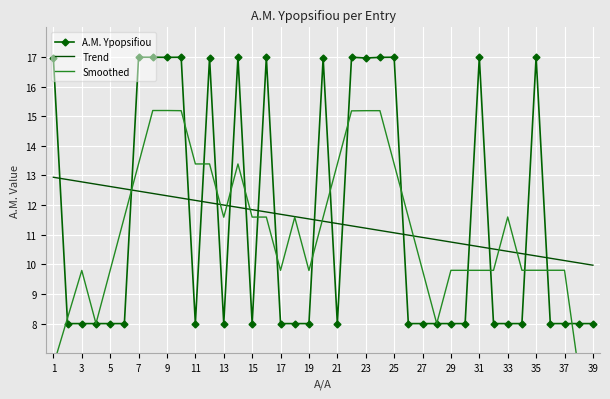

The value of A.M. Ypopsifiou at 11 is 8.0. True or false?

True